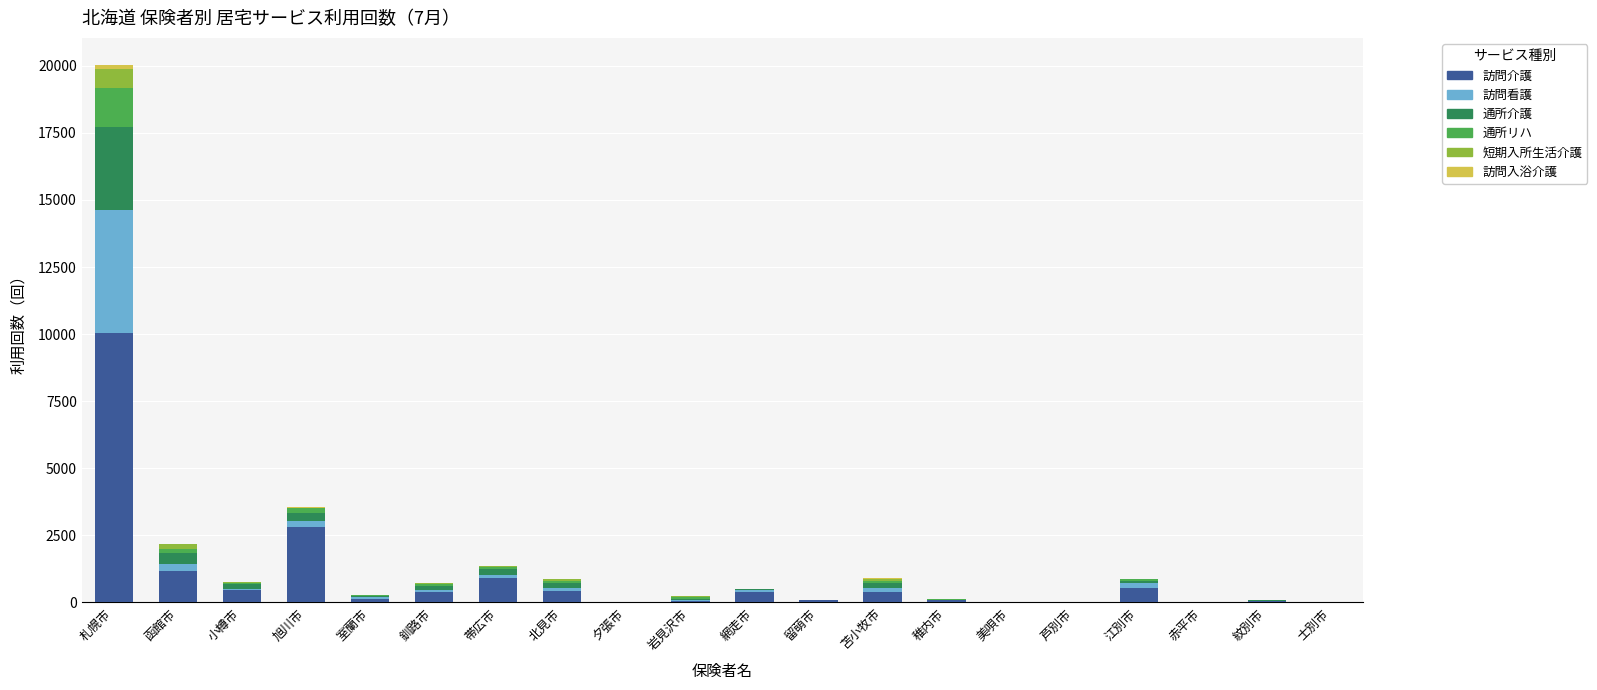

Where is 訪問介護 nearest to the value 5020?

旭川市